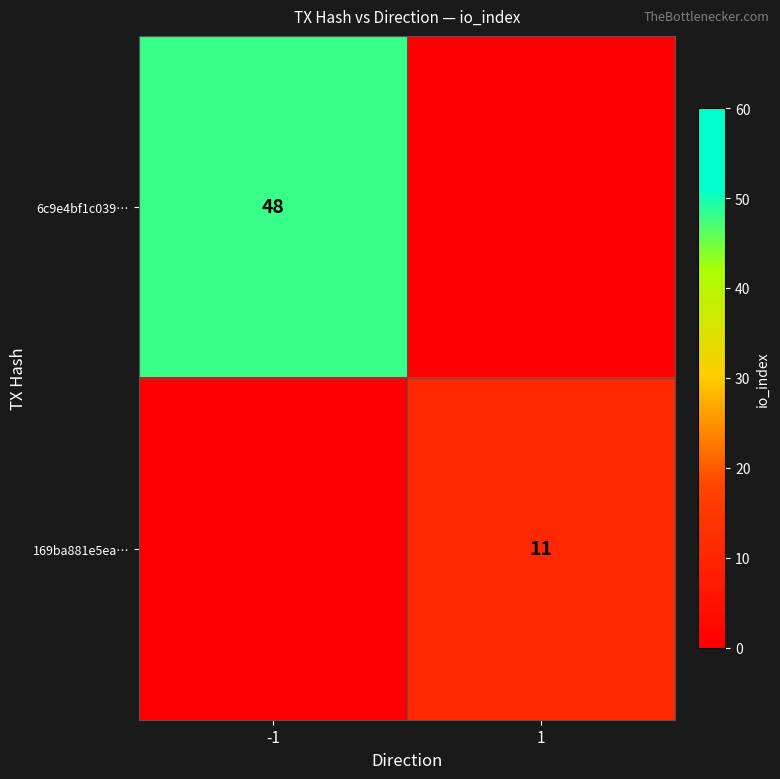

The 6c9e4bf1c039… series shows 48 at -1. True or false?

True